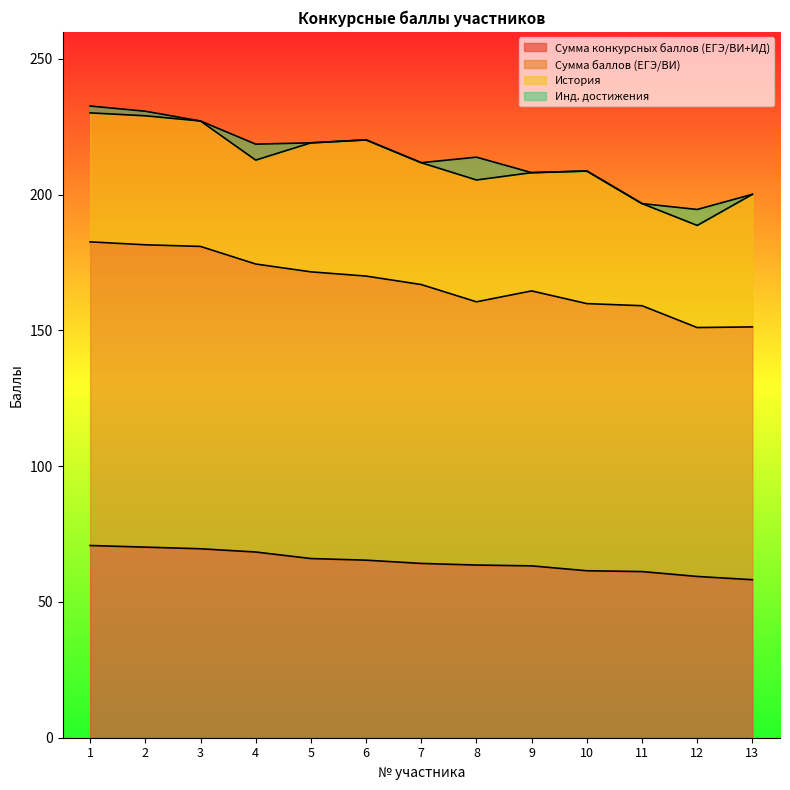

True or false: Сумма баллов (ЕГЭ/ВИ) and Сумма конкурсных баллов (ЕГЭ/ВИ+ИД) cross at least once.

False